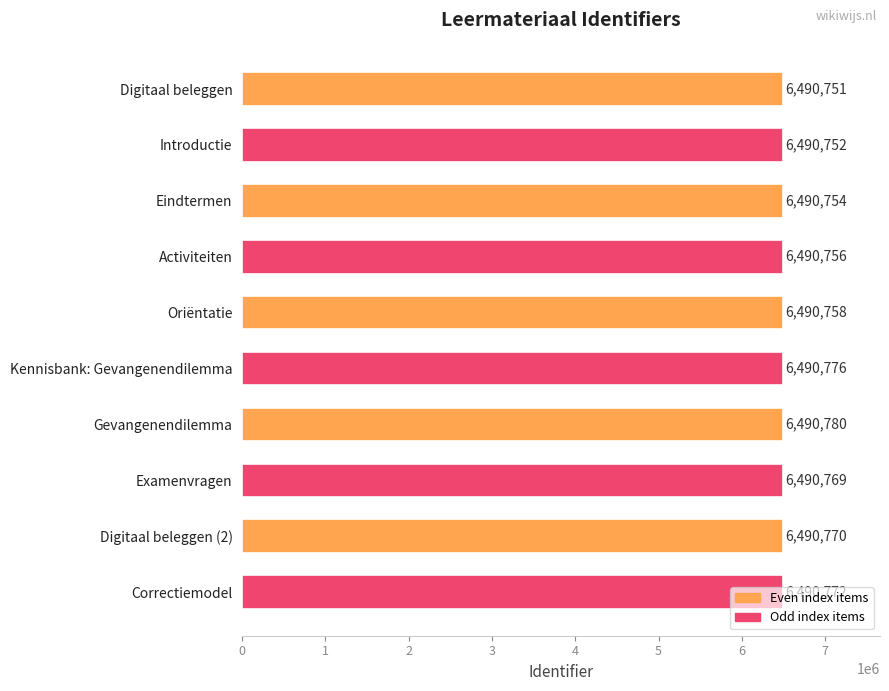

Is it true that the value at Kennisbank: Gevangenendilemma is 8973834?

False